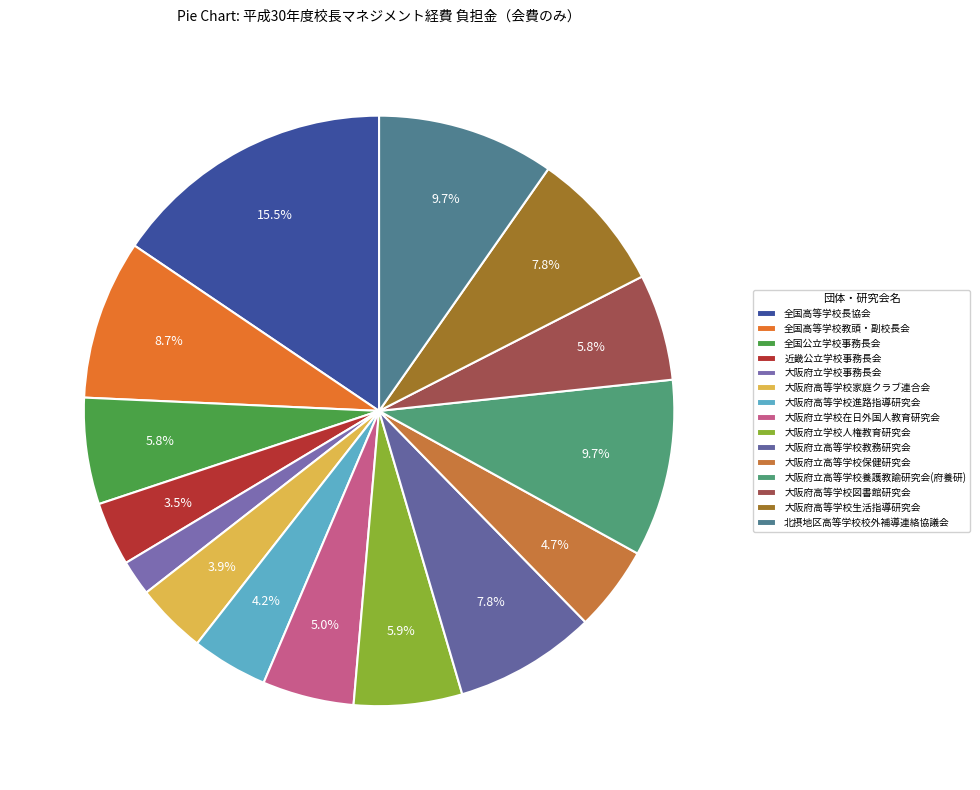

How many slices are in this pie chart?

15